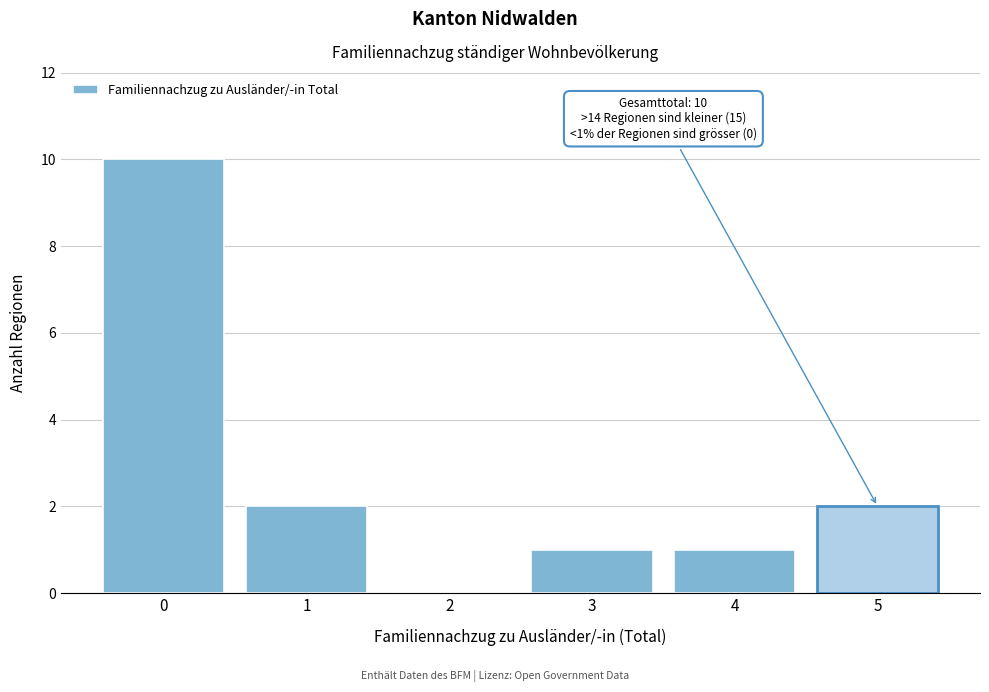

Reading left to right, transcribe all the data shown in this chart.

0=10	1=2	2=0	3=1	4=1	5=2